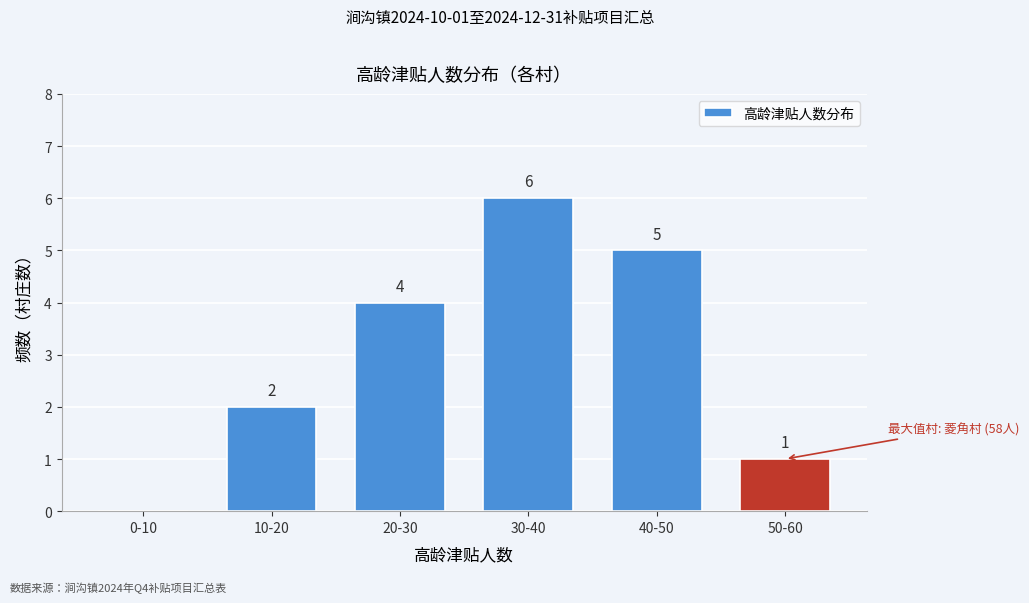

Reading left to right, transcribe all the data shown in this chart.

0-10=0	10-20=2	20-30=4	30-40=6	40-50=5	50-60=1